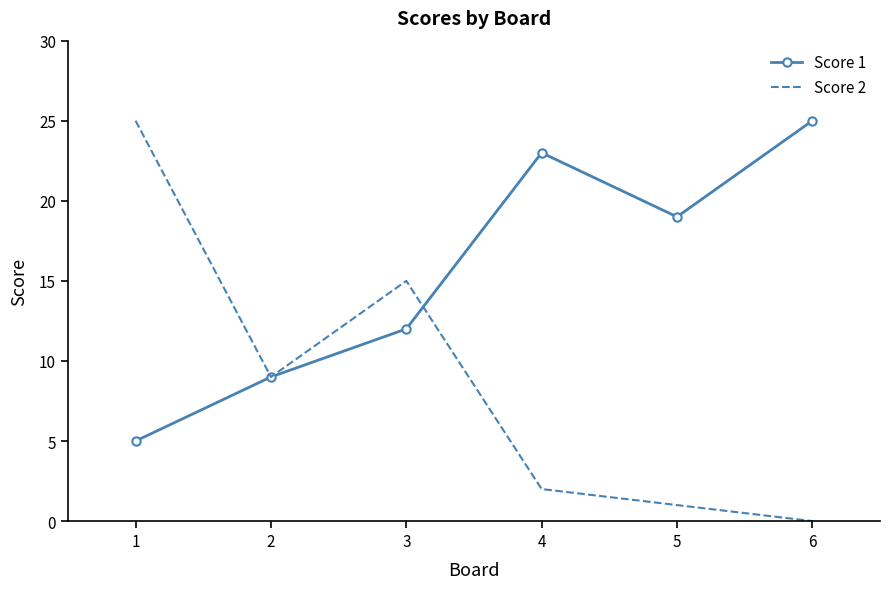

True or false: Score 1 has a value of 34 at 6.

False